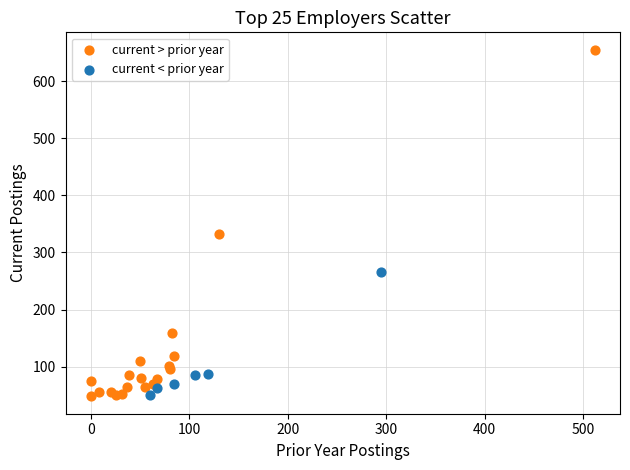

Which series has the largest Y range (max minus min)?

current > prior year